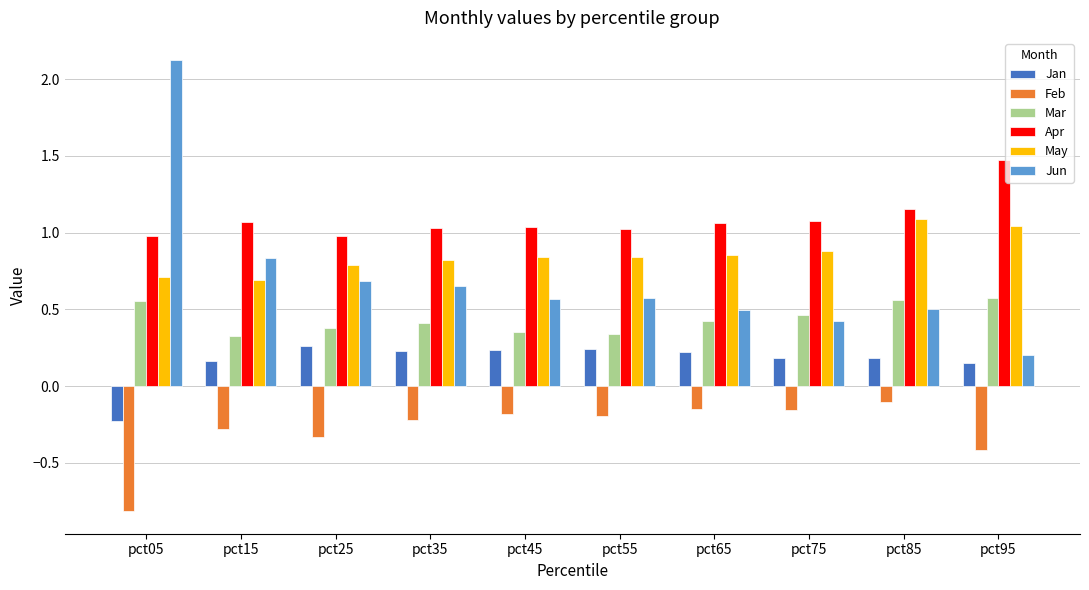

At which label does Apr reach its peak?

pct95